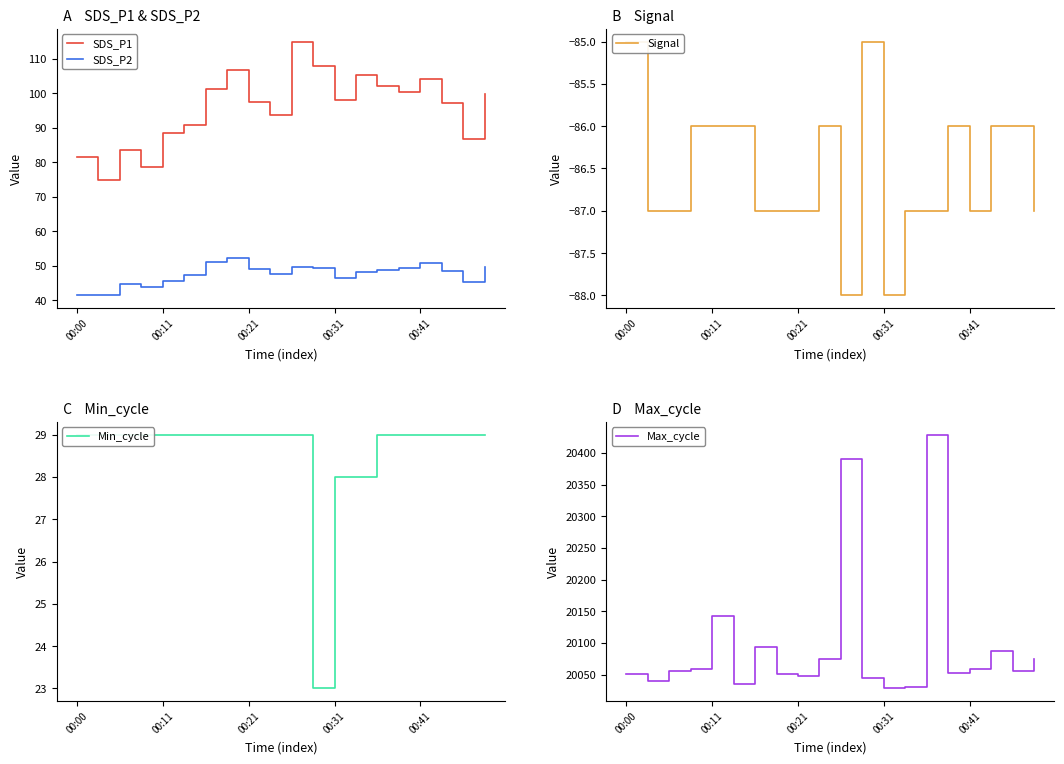

What is the maximum value shown in the chart?

20429.0